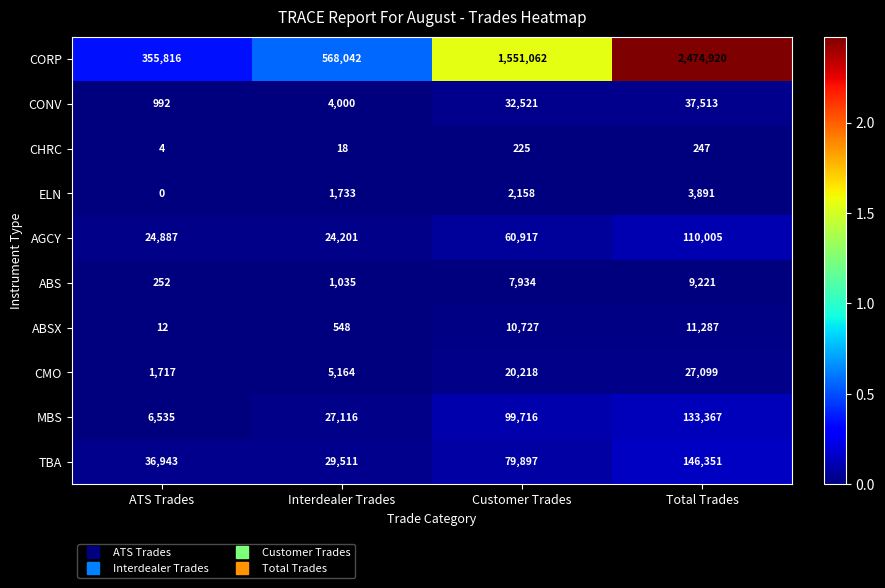

What is the total value across all series at Interdealer Trades?

661368